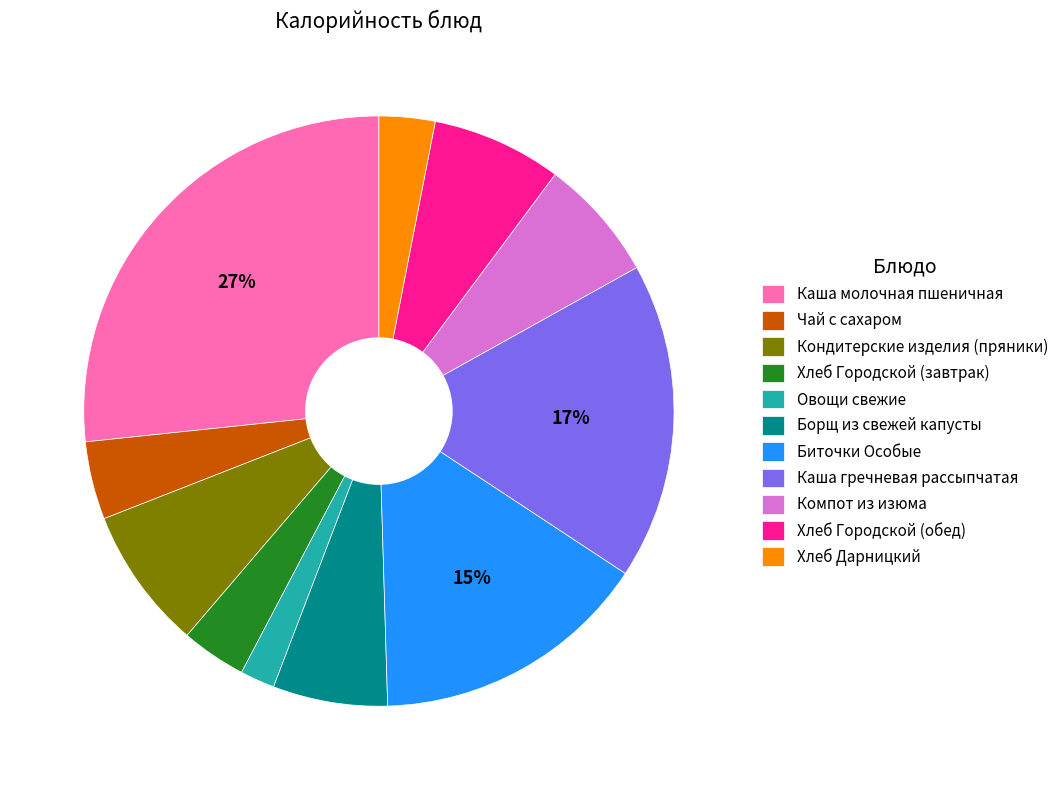

True or false: Каша молочная пшеничная accounts for 27% of the total.

True